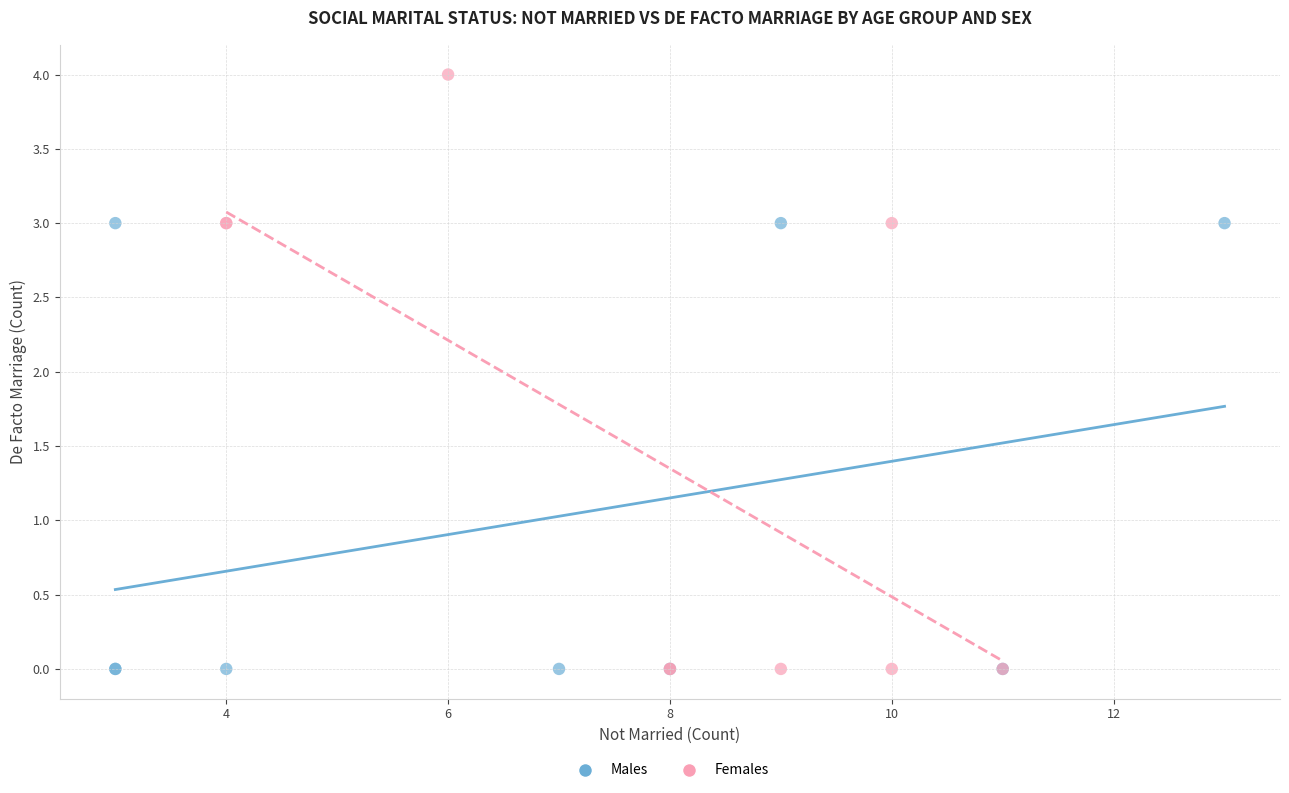

Which series has the largest Y range (max minus min)?

Females